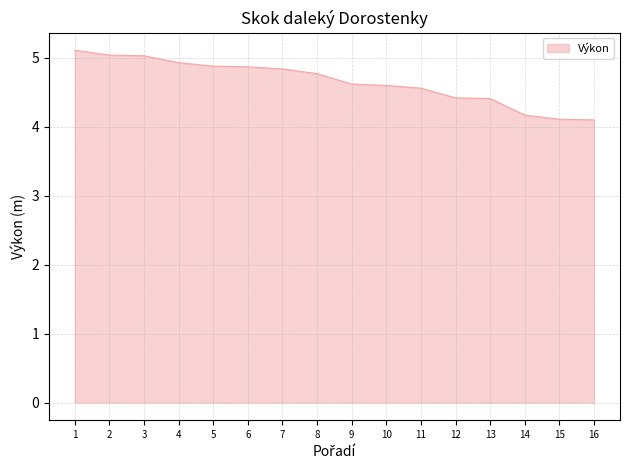

What is the maximum value shown in the chart?

5.1